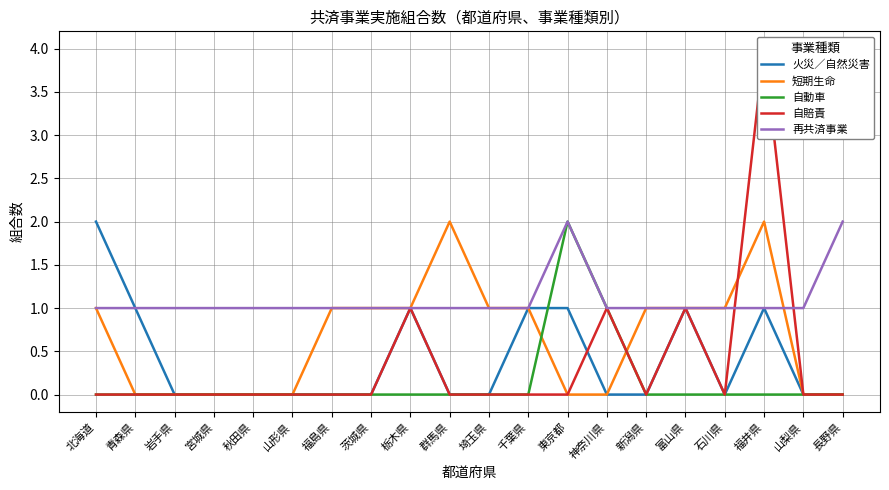

What is the difference between the second highest and minimum values in the 短期生命 series?

2